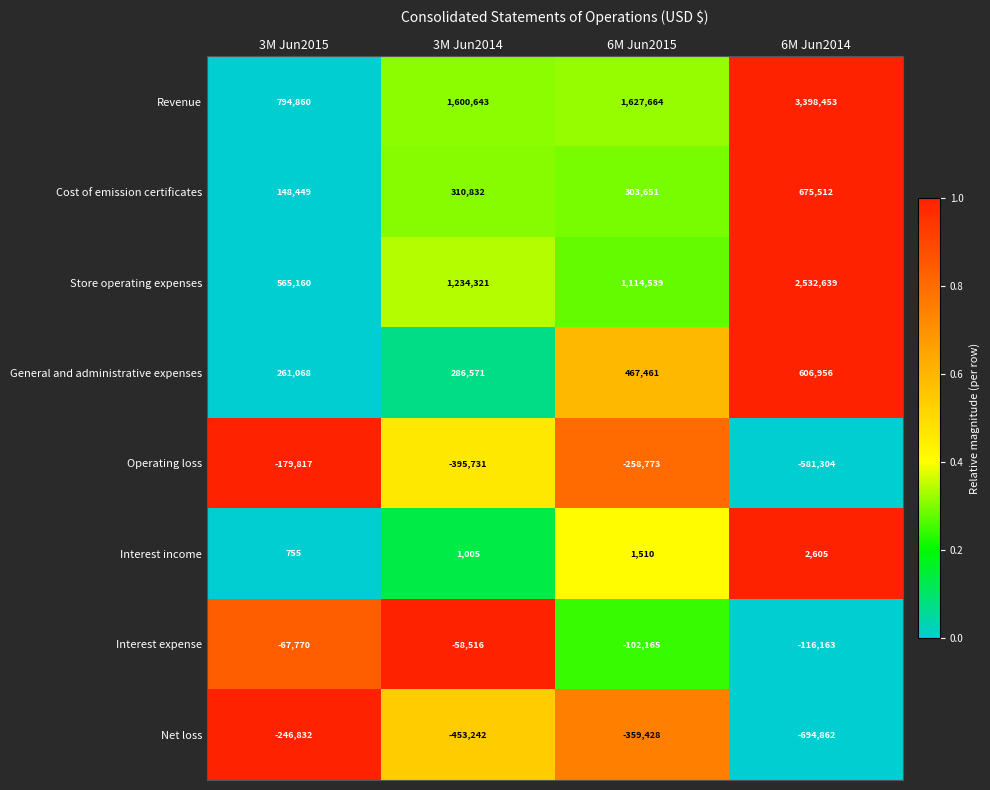

Which series has the largest range (max minus min)?

Revenue